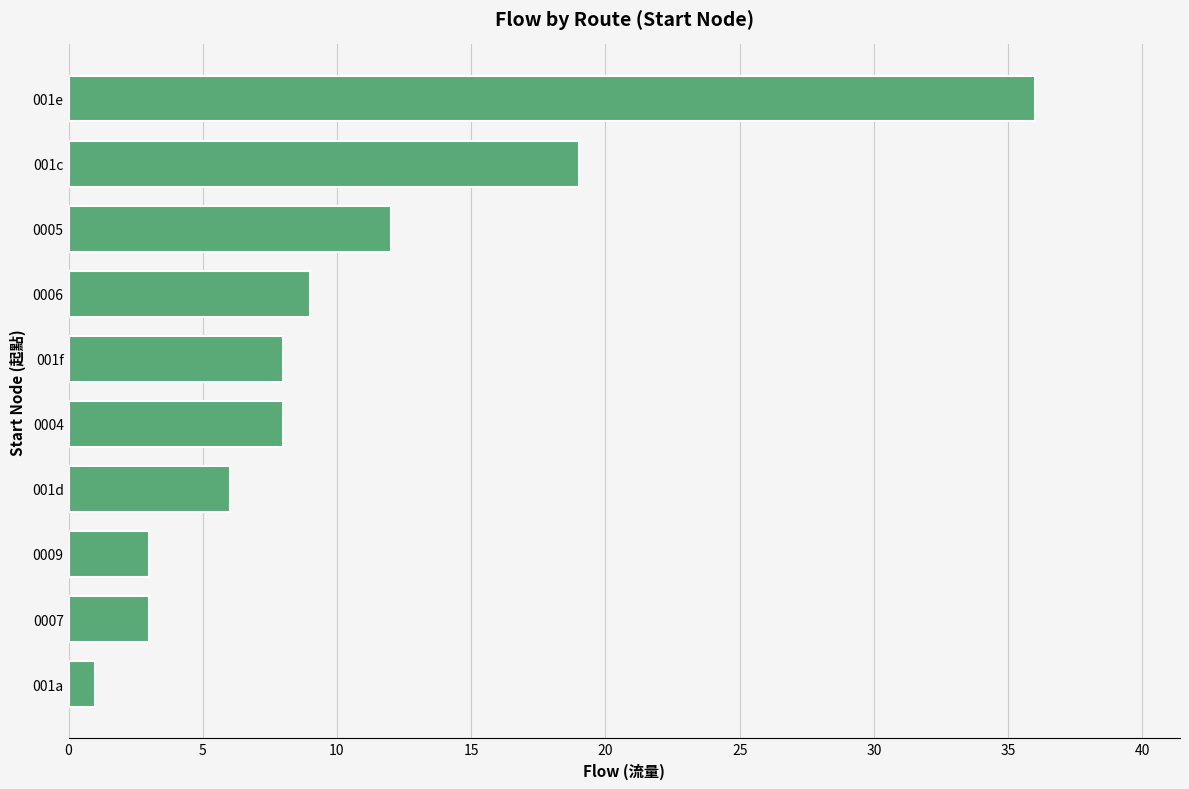

At which label is the value closest to 18?

001c